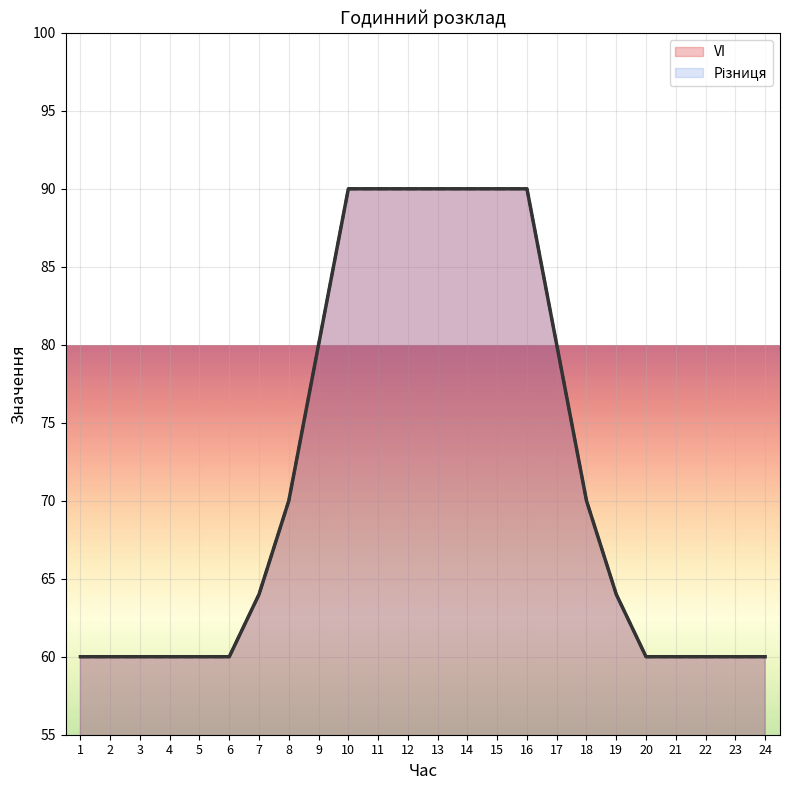

True or false: Різниця has more than 2 points higher than both neighbors.

False